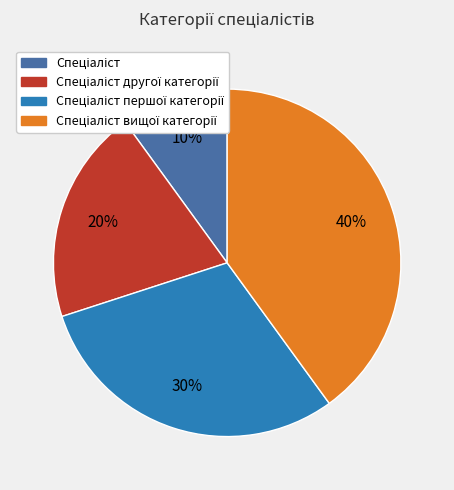

Does any single category account for the majority?

No